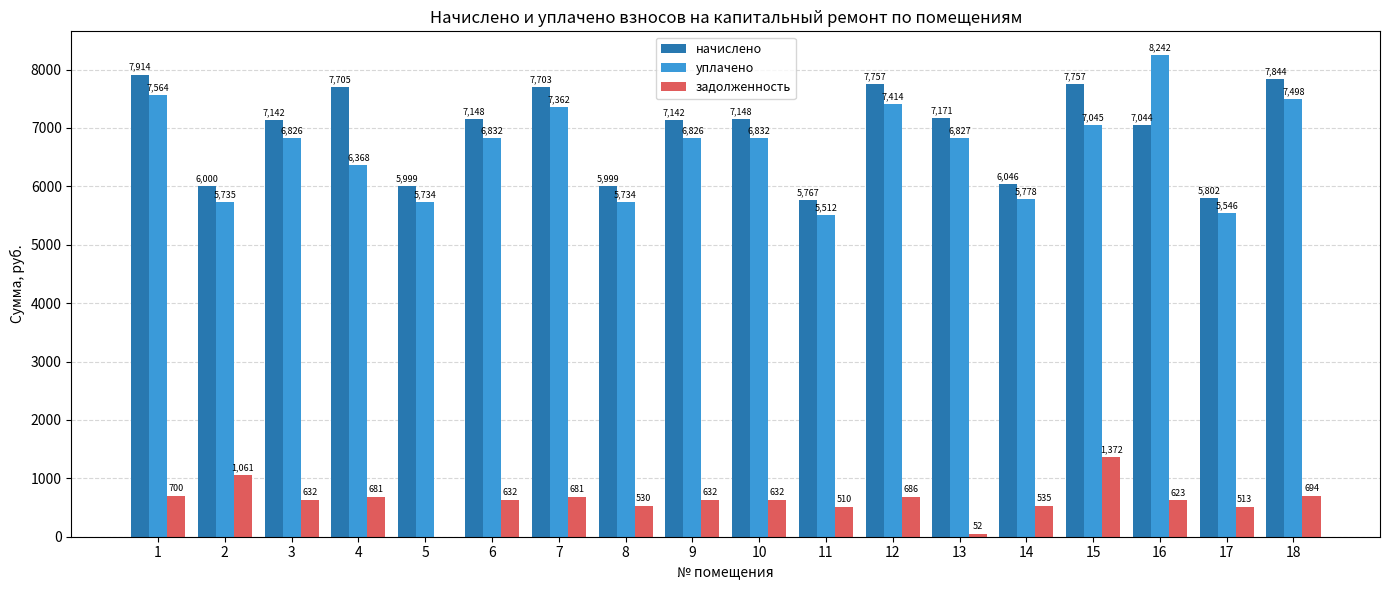

Is the value of уплачено at 1 greater than the value of начислено at 9?

Yes